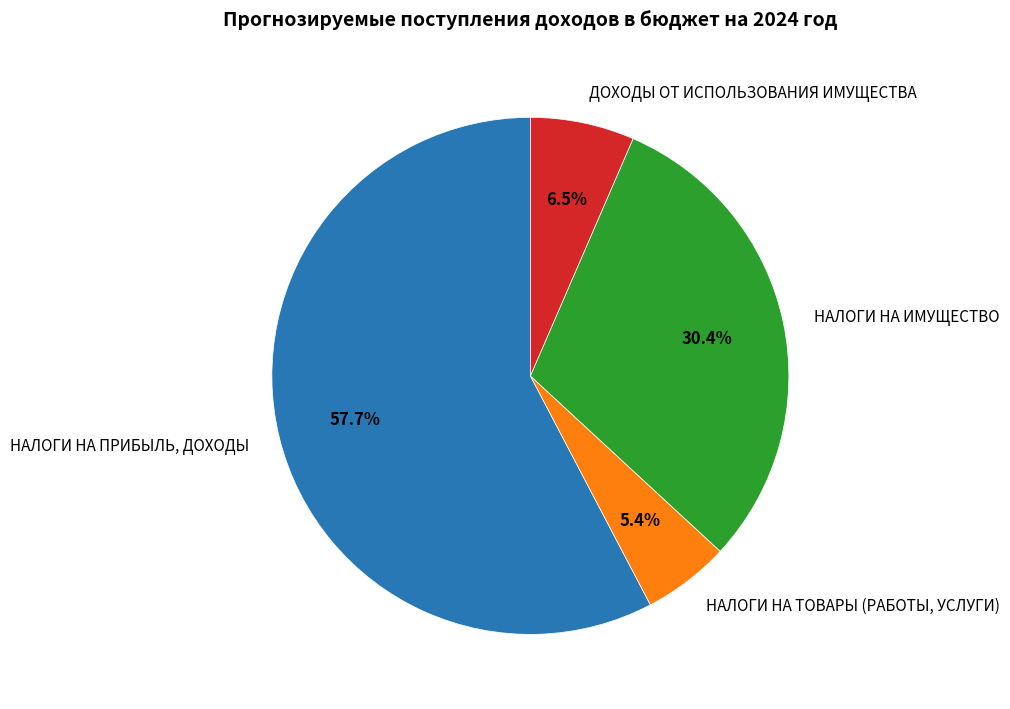

Which has a higher value, НАЛОГИ НА ПРИБЫЛЬ, ДОХОДЫ or ДОХОДЫ ОТ ИСПОЛЬЗОВАНИЯ ИМУЩЕСТВА?

НАЛОГИ НА ПРИБЫЛЬ, ДОХОДЫ